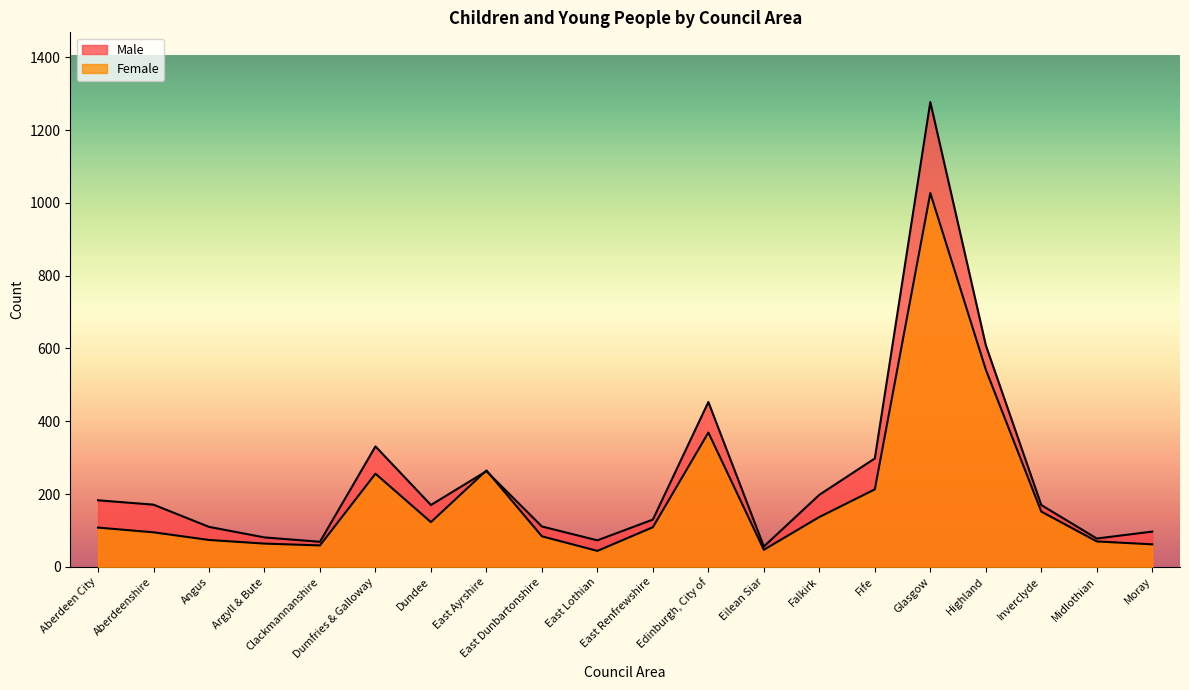

The value of Male at Dumfries & Galloway is 440. True or false?

False